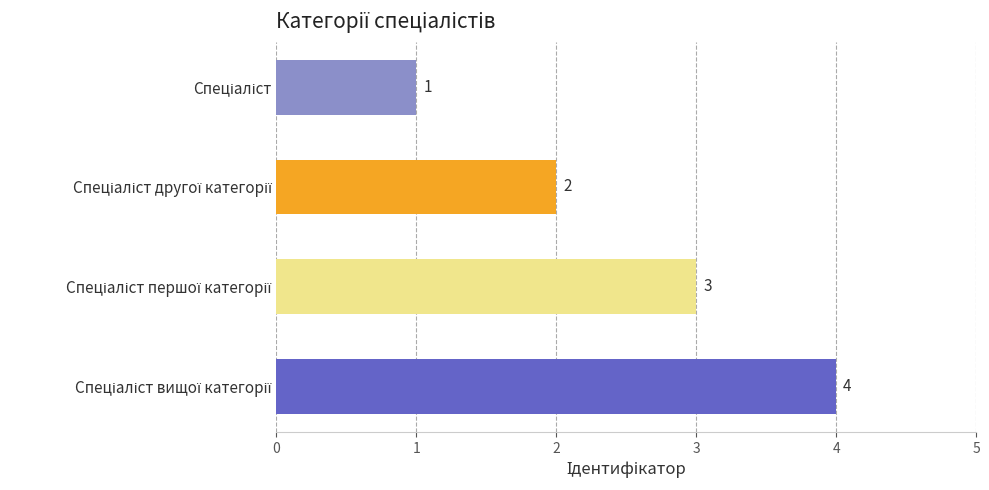

What is the difference between the maximum and minimum values?

3